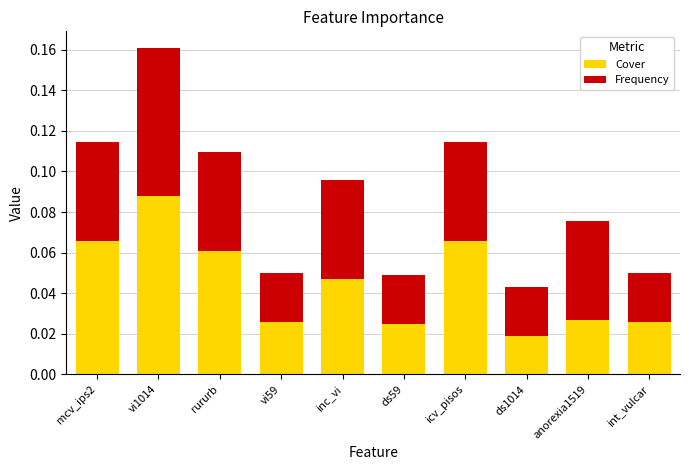

At which label is Cover closest to 0?

ds1014